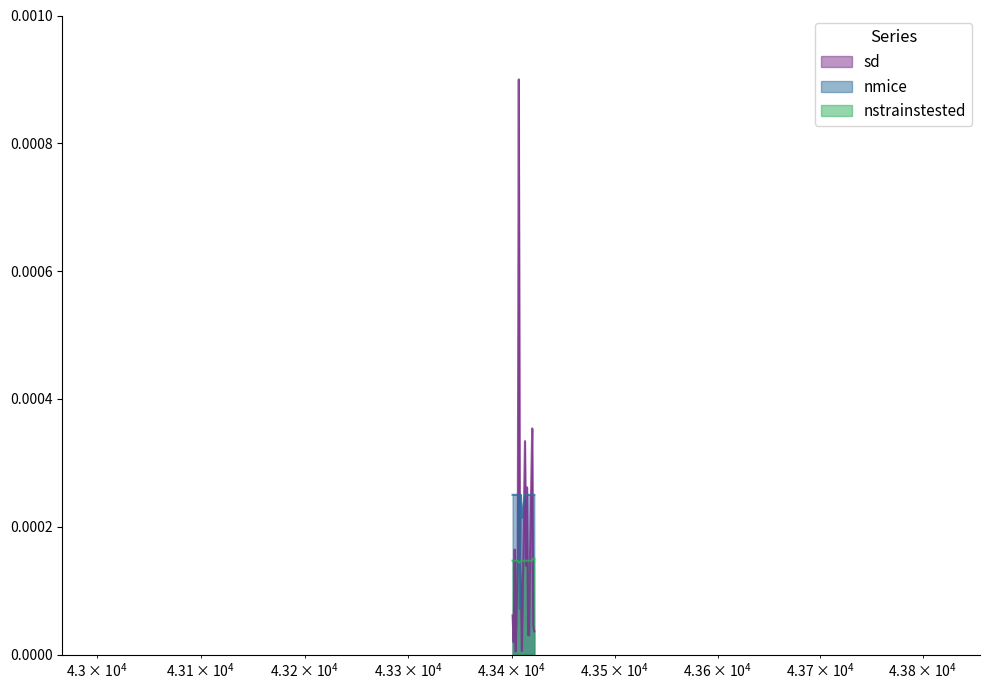

What are all the series names shown in the legend?

sd, nmice, nstrainstested